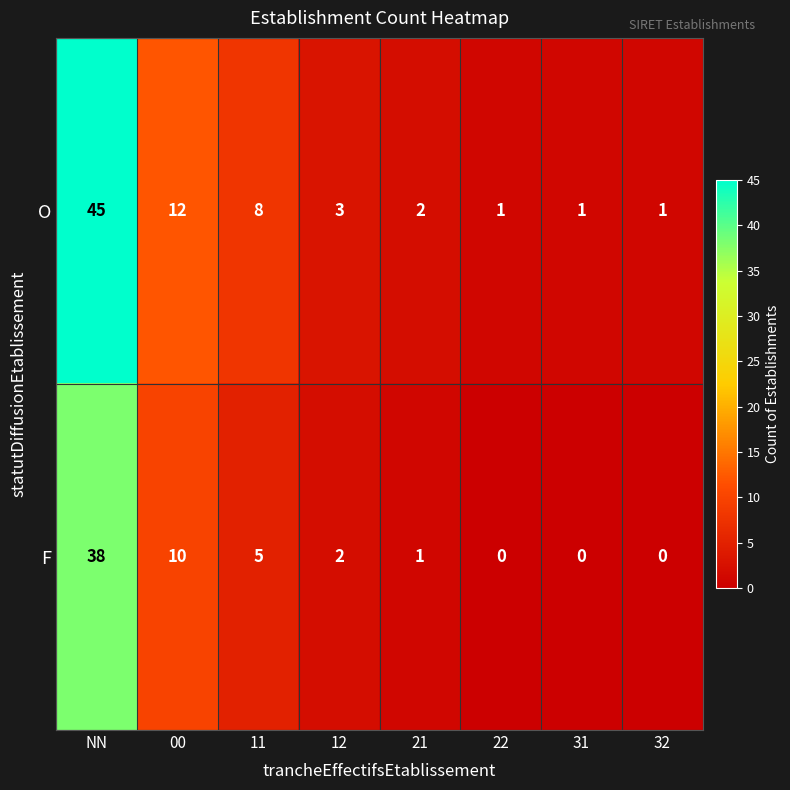

Which series has the largest total across all categories?

O